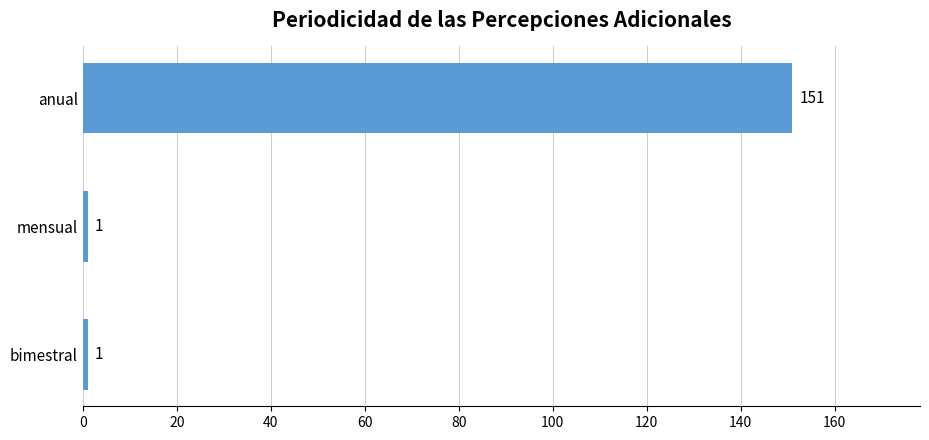

What is the label of the 1st bar from the bottom?

bimestral